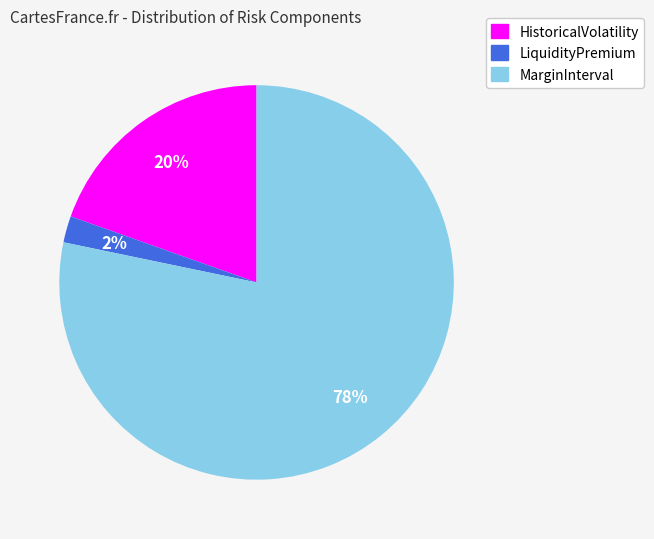

Is there any slice that represents more than half of the pie?

Yes